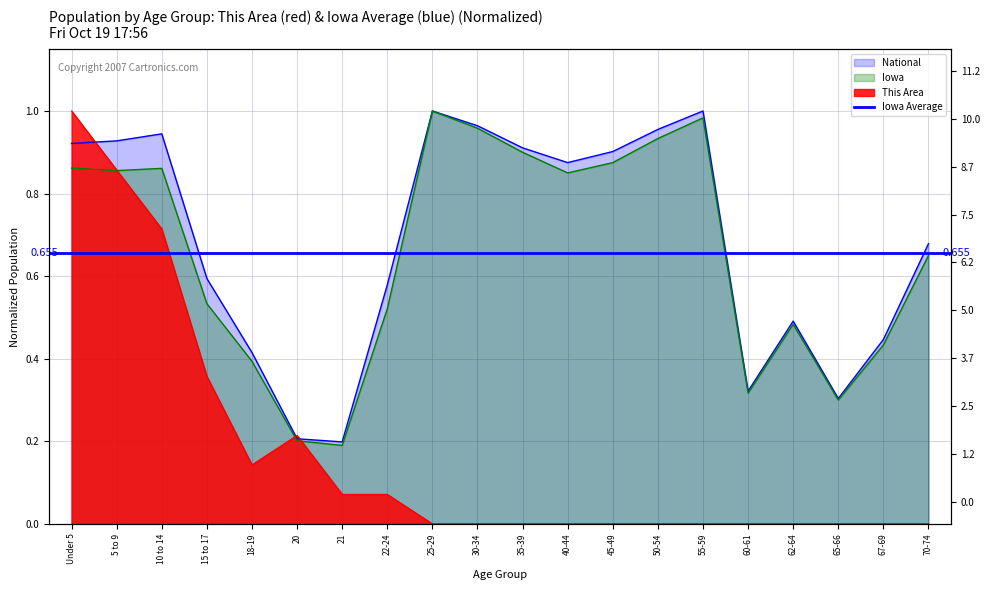

What is the difference between the National values at 62-64 and 10 to 14?

0.5